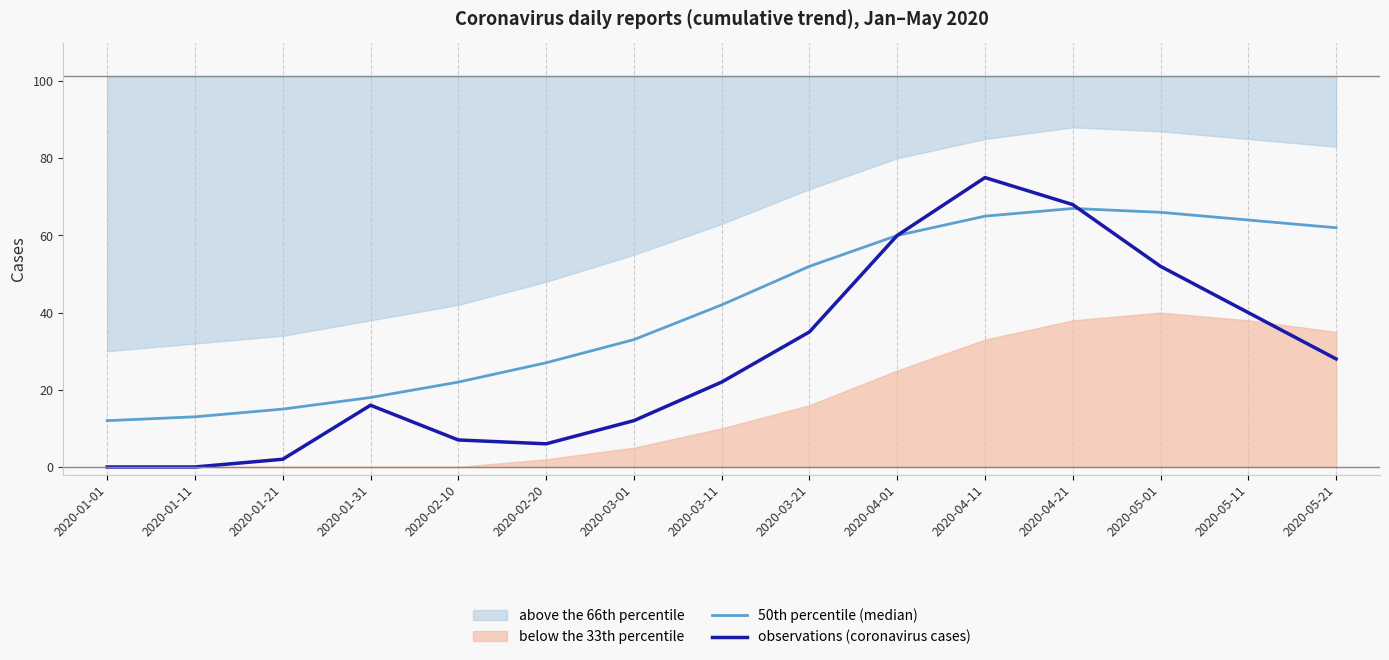

The observations (coronavirus cases) series shows 7 at 2020-02-10. True or false?

True